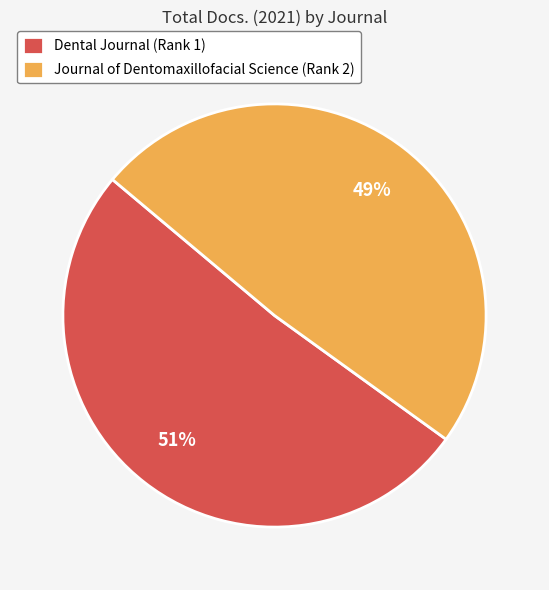

True or false: Journal of Dentomaxillofacial Science (Rank 2) accounts for 49% of the total.

True